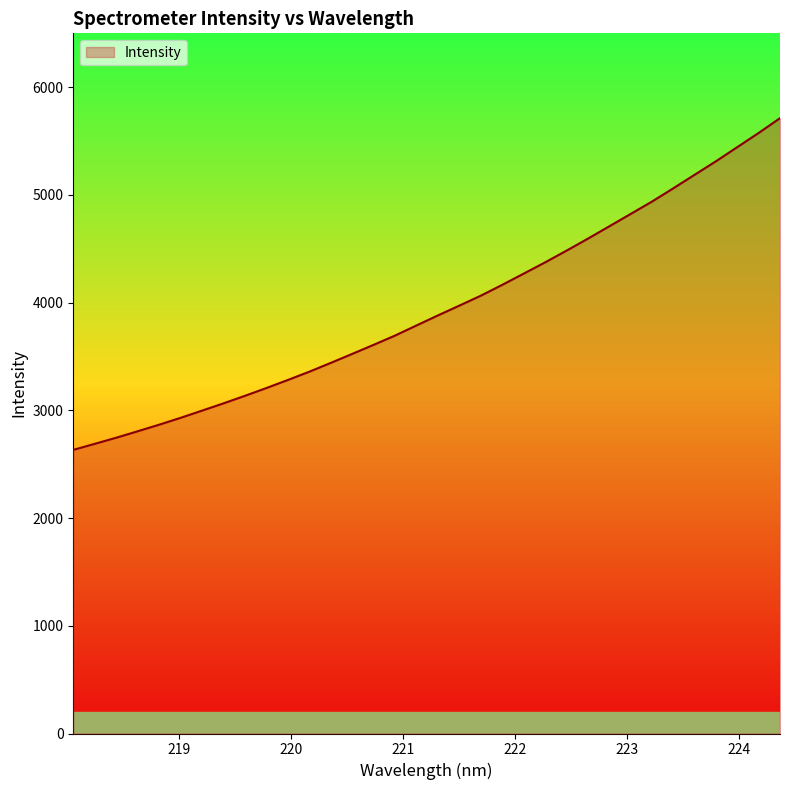

How many lines are shown in the chart?

1